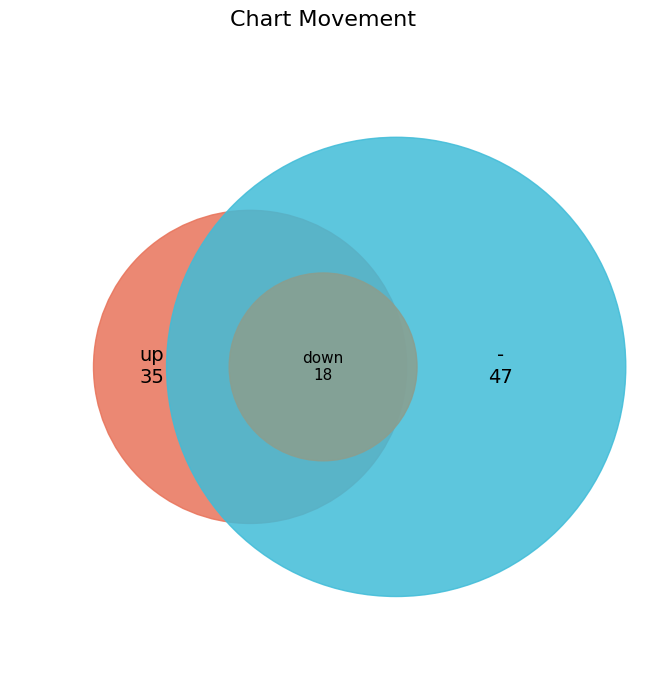

How many segments does this pie chart have?

3